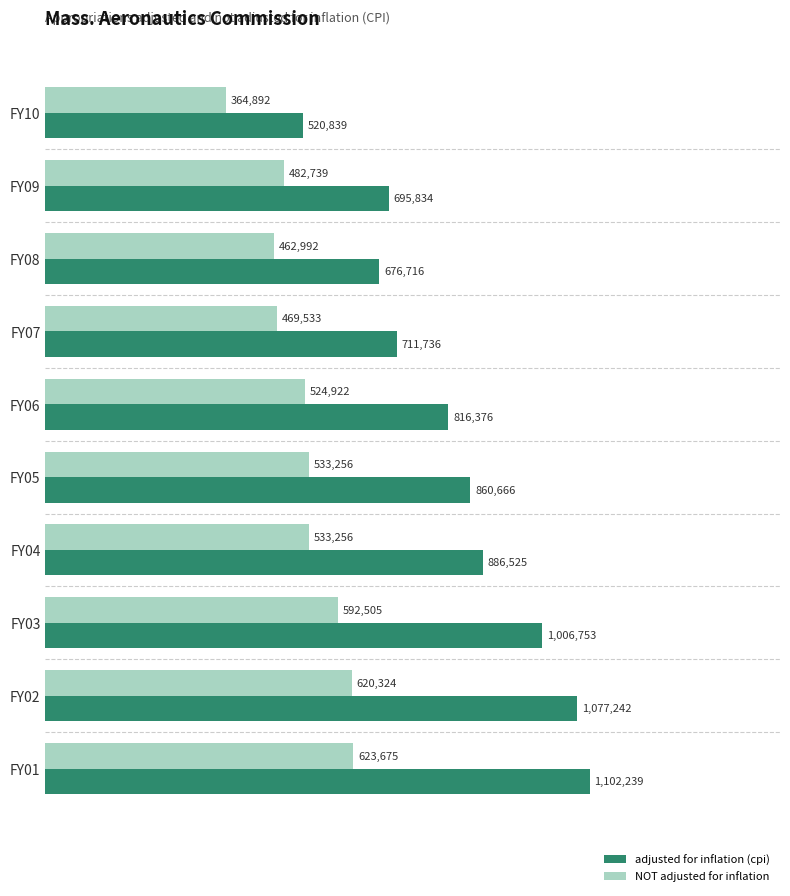

What are all the series names shown in the legend?

adjusted for inflation (cpi), NOT adjusted for inflation